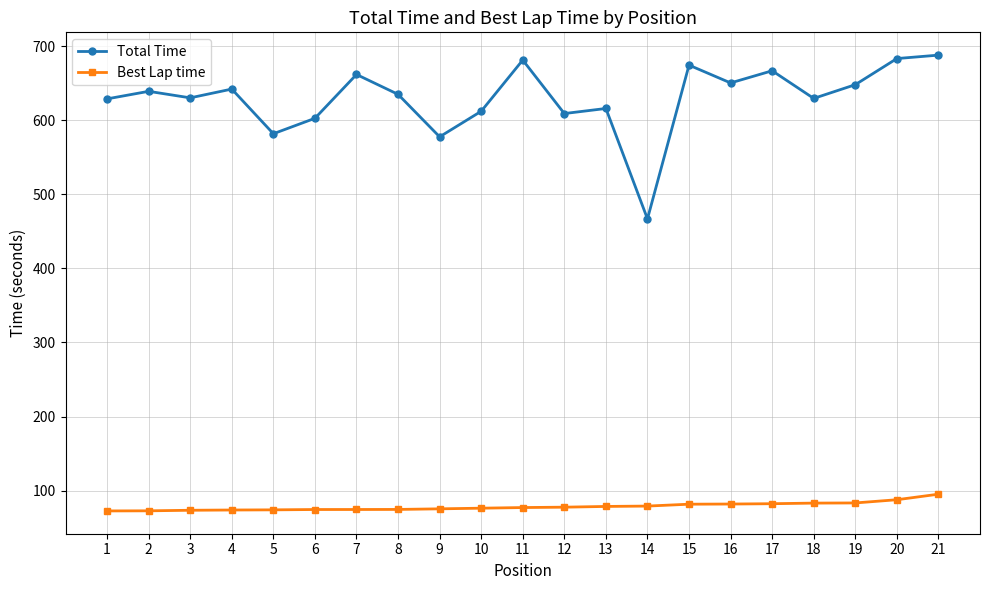

What is the value of the Total Time point at the 2nd from the left?

639.2